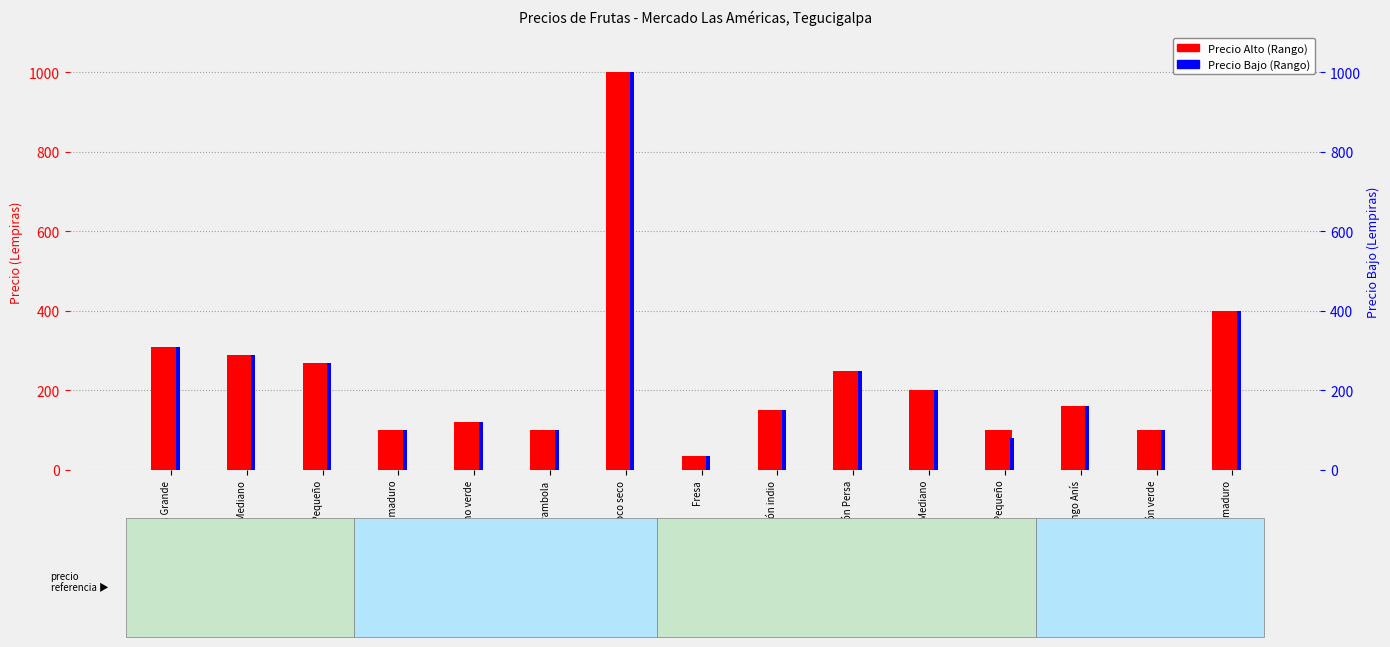

The Precio Bajo (Rango) series shows 336 at Limón Persa. True or false?

False